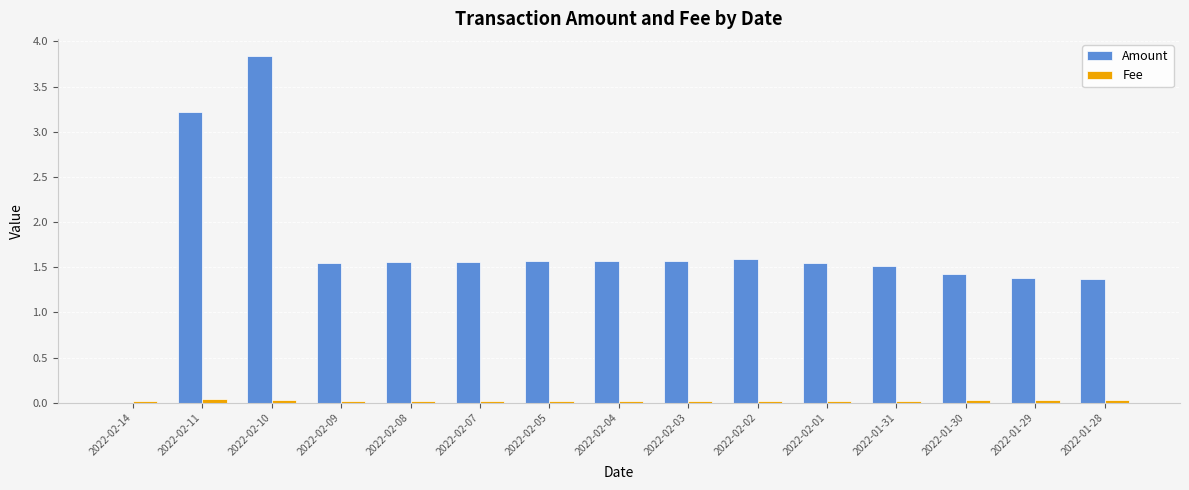

Between 2022-02-14 and 2022-01-29, which series saw the biggest shift?

Amount